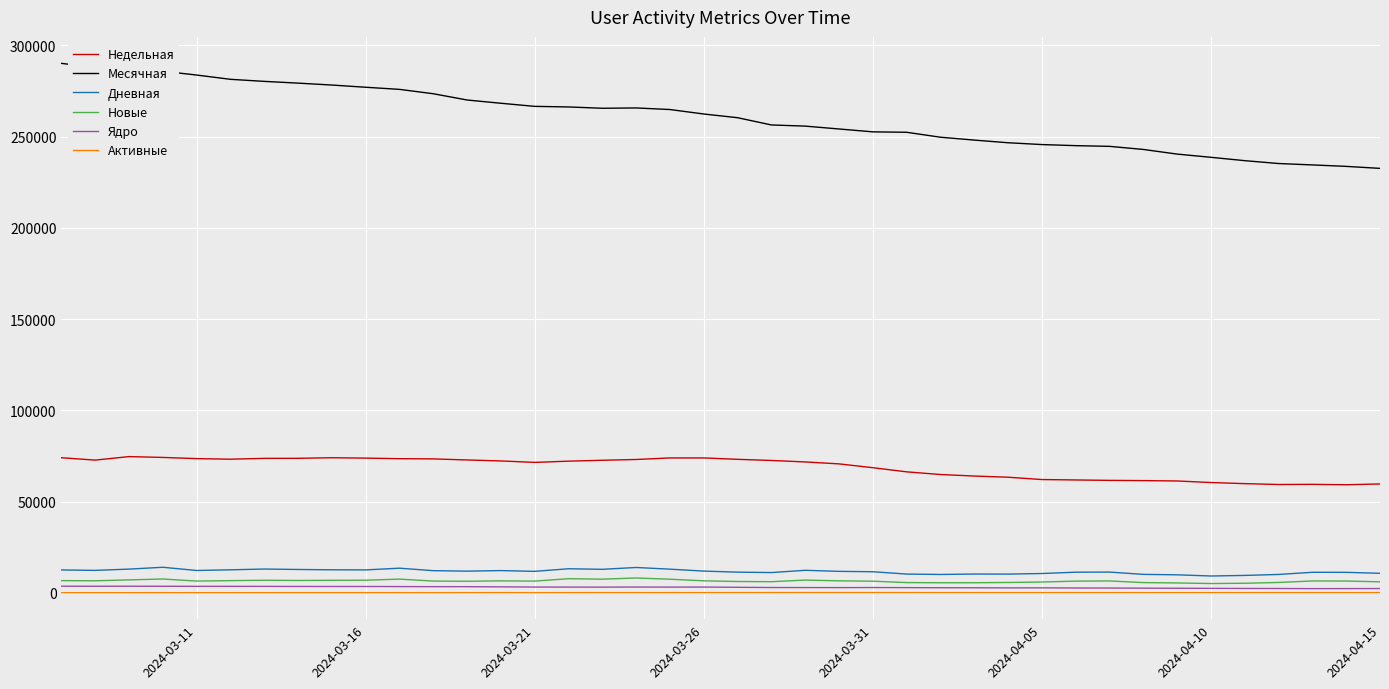

What is the difference between the maximum and minimum values in the Ядро series?

1329